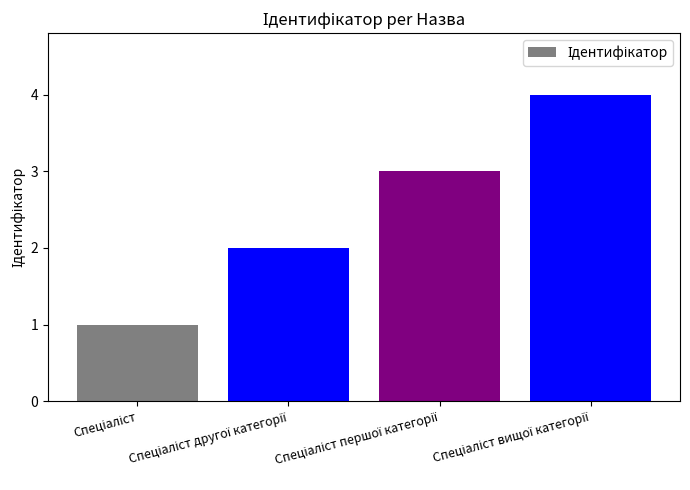

Does the chart contain stacked bars?

No